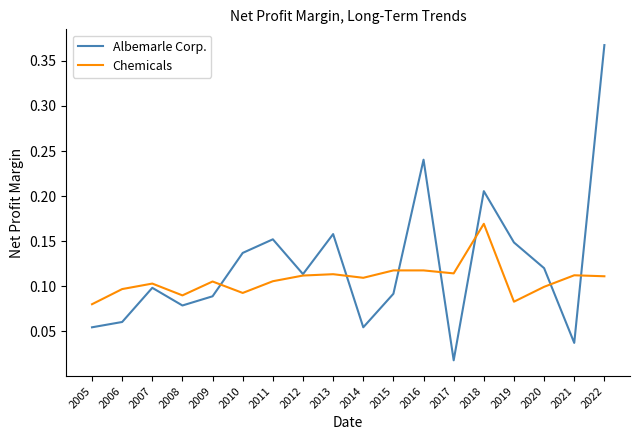

List the series in order of their overall mean, lowest first.

Chemicals, Albemarle Corp.